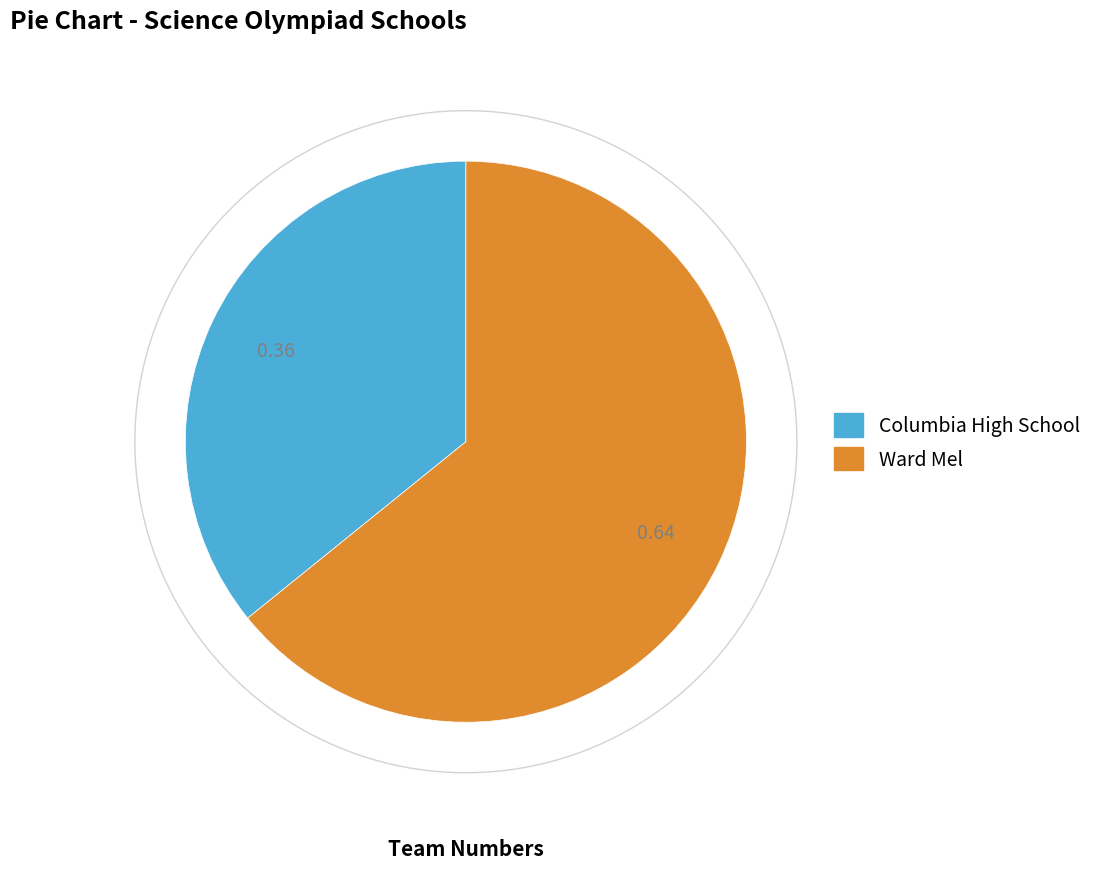

What is the smallest slice in the pie chart?

Columbia High School